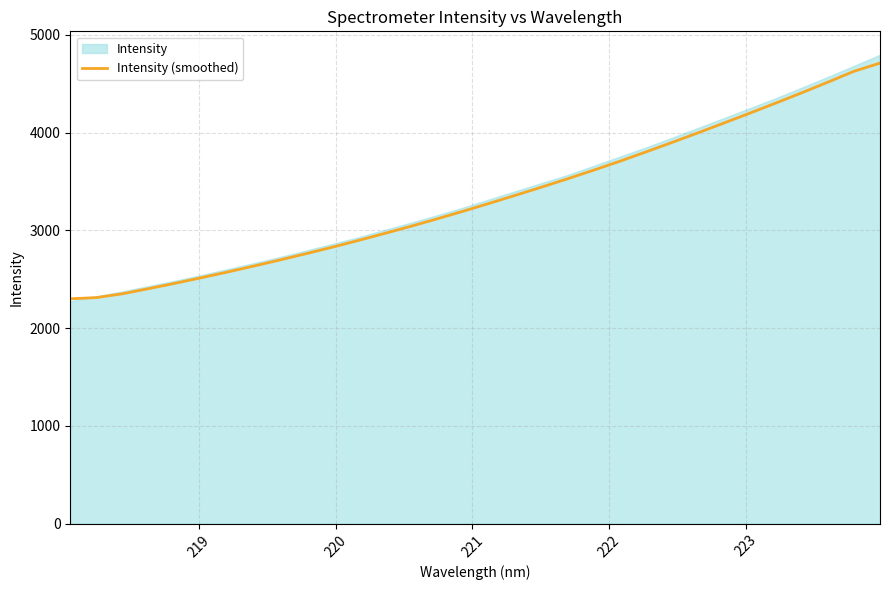

The value at 11 is 1414.1. True or false?

False